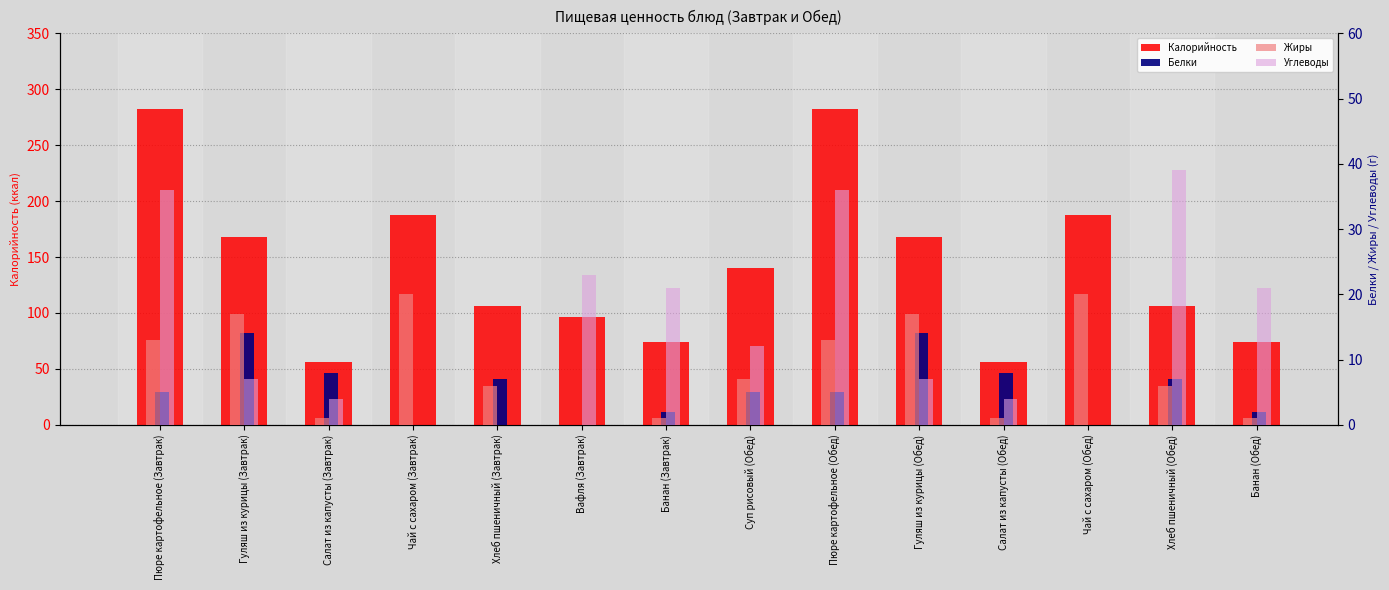

At which category does the chart reach its minimum across all series?

Чай с сахаром (Завтрак)